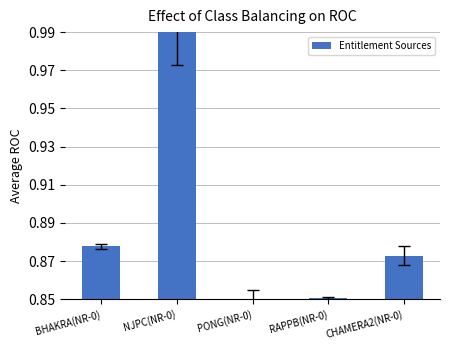

What is the sum of the values at PONG(NR-0) and BHAKRA(NR-0)?

1.7